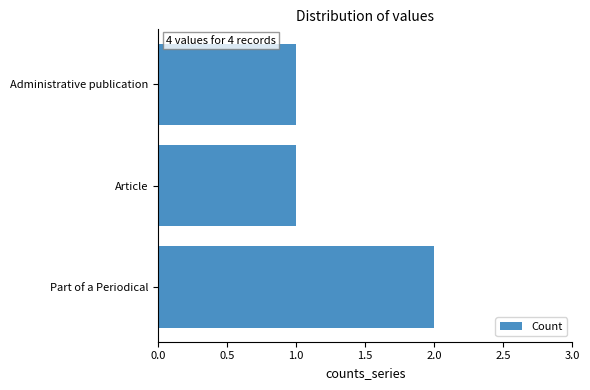

What is the ratio of the value at Article to the value at Administrative publication?

1.0